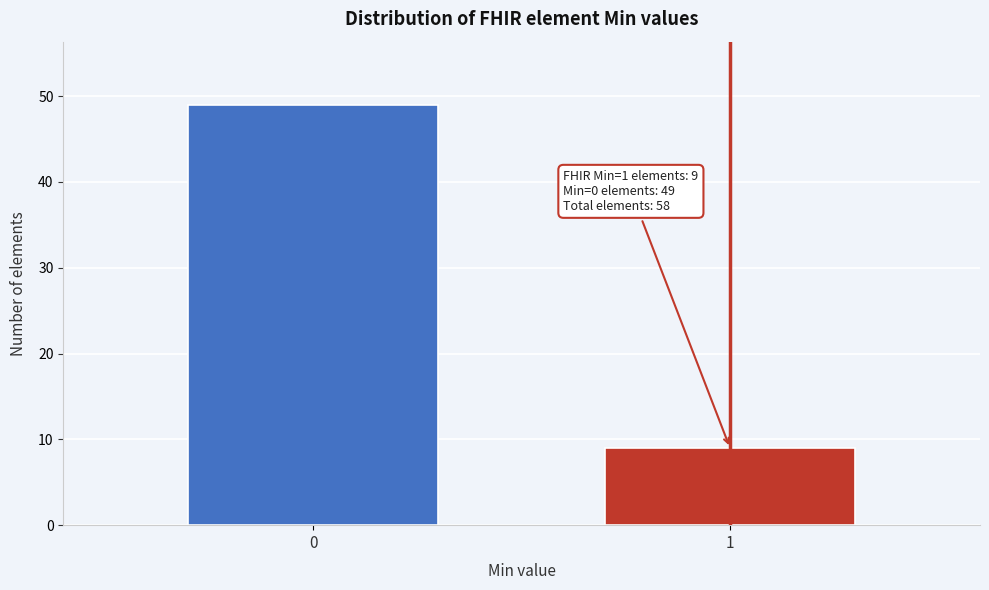

Reading left to right, what are all the values shown in this chart?

0=49	1=9